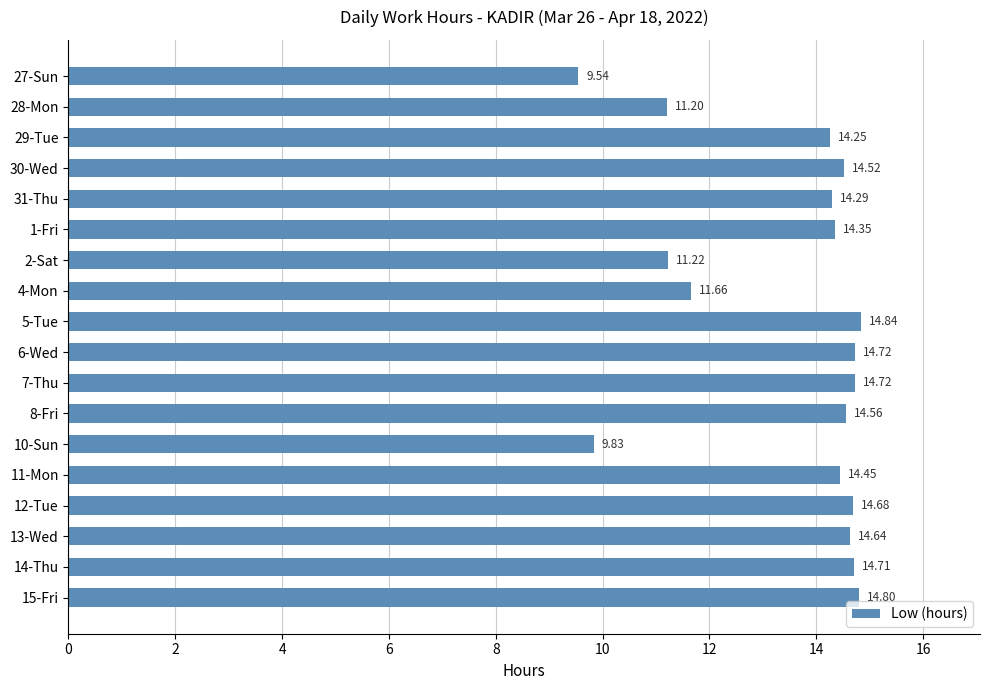

What is the difference between the maximum and minimum values?

5.3